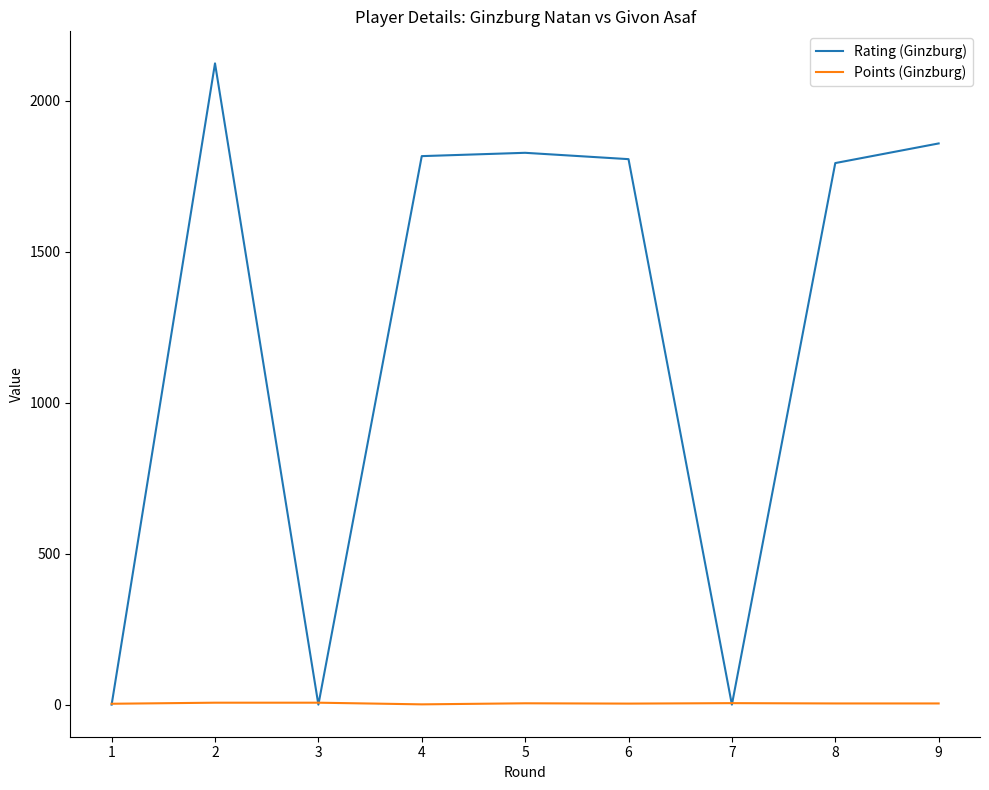

The Points (Ginzburg) series shows 3.0 at 1. True or false?

True